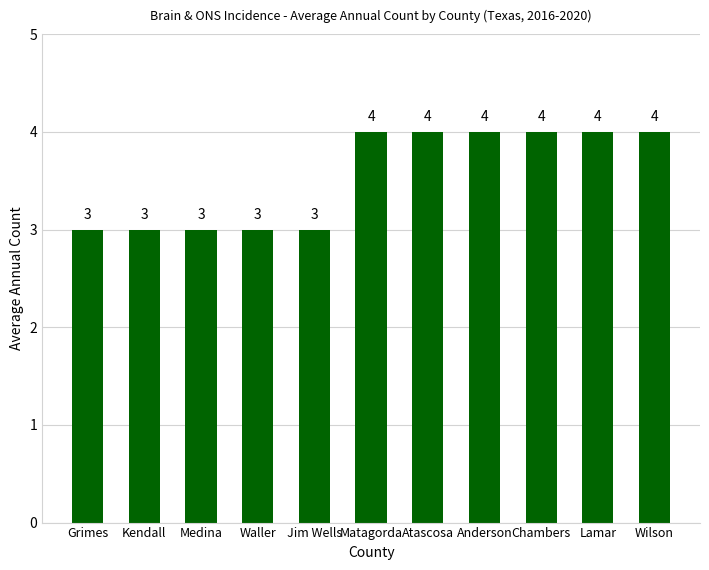

What position from the left is Medina?

3